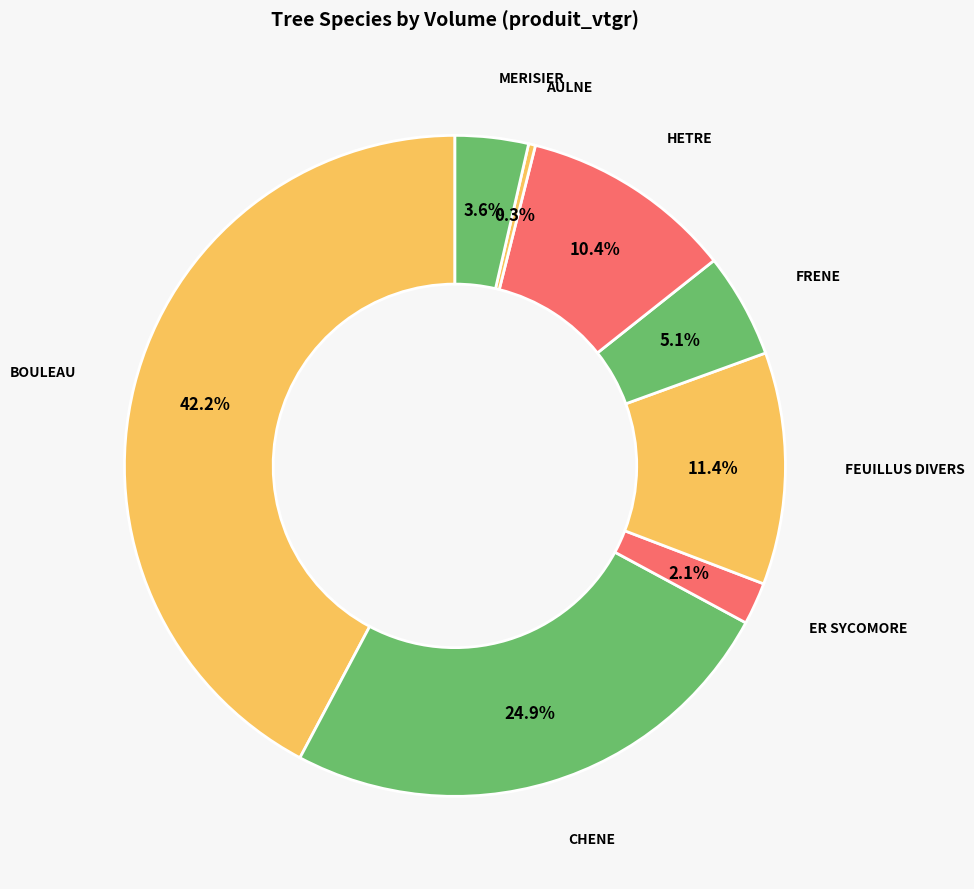

To the nearest percent, what is the difference between the BOULEAU and AULNE slice percentages?

42%